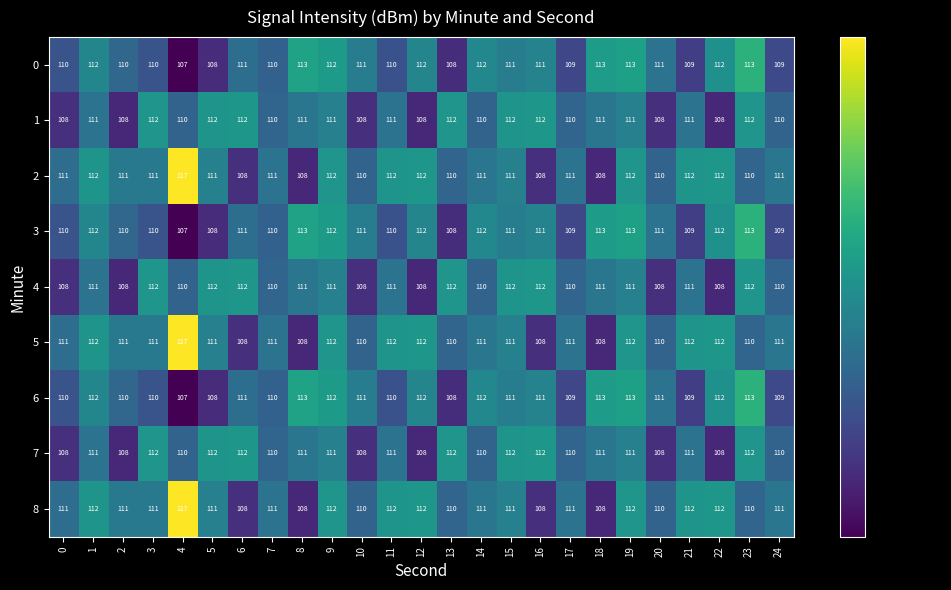

At how many categories does at least one series exceed 110?

25